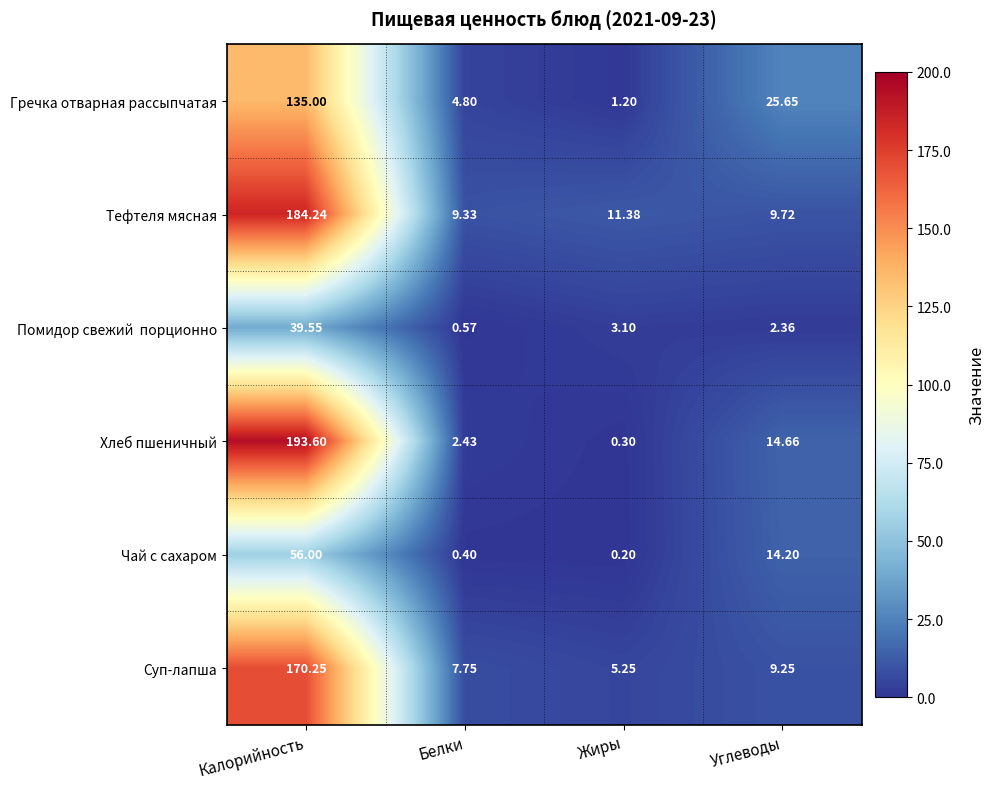

Which series has the largest total across all categories?

Тефтеля мясная